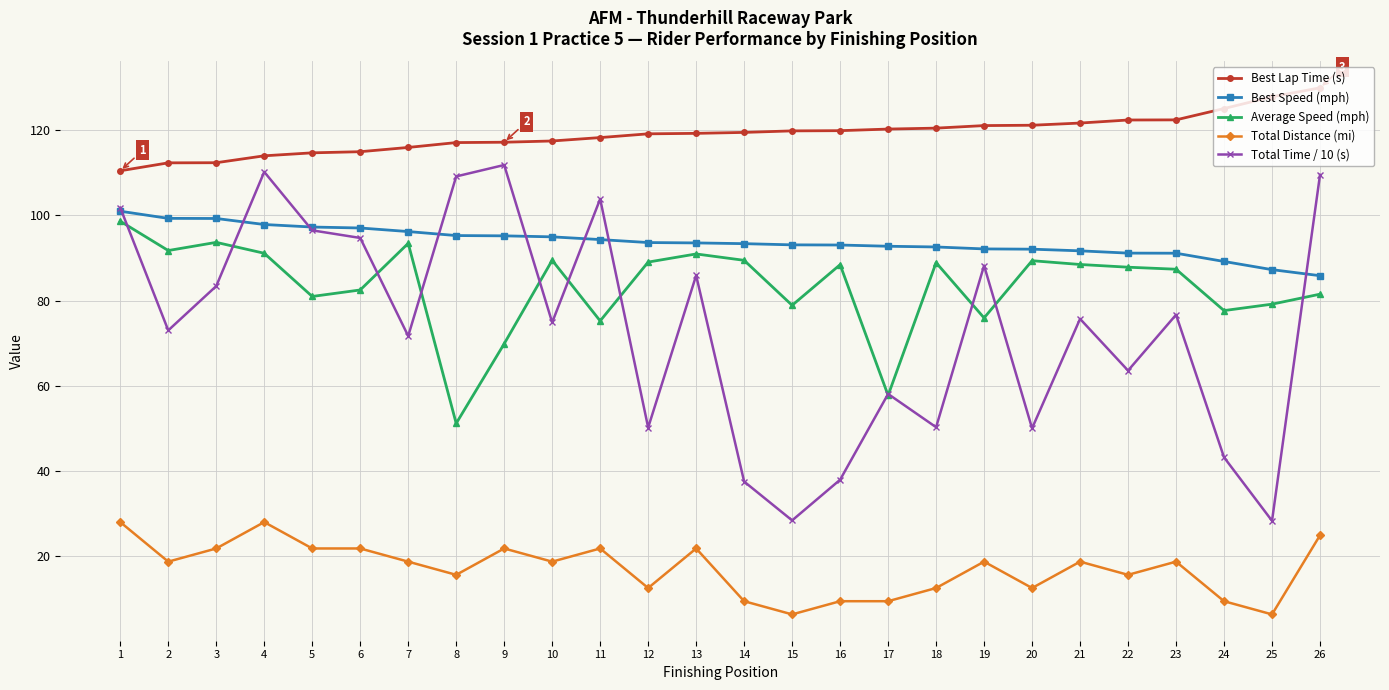

Rank the series by their maximum value, from highest to lowest.

Best Lap Time (s), Total Time / 10 (s), Best Speed (mph), Average Speed (mph), Total Distance (mi)